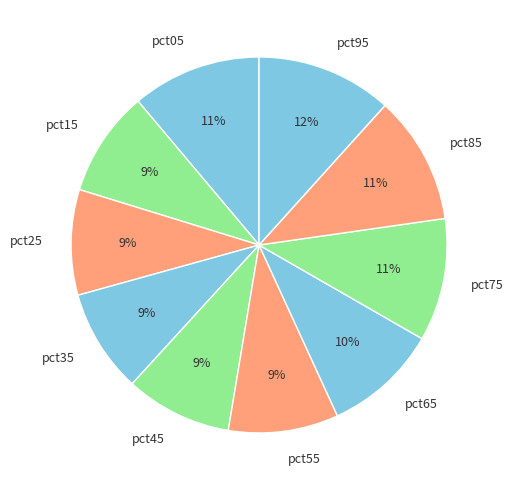

Count the number of slices in the pie.

10